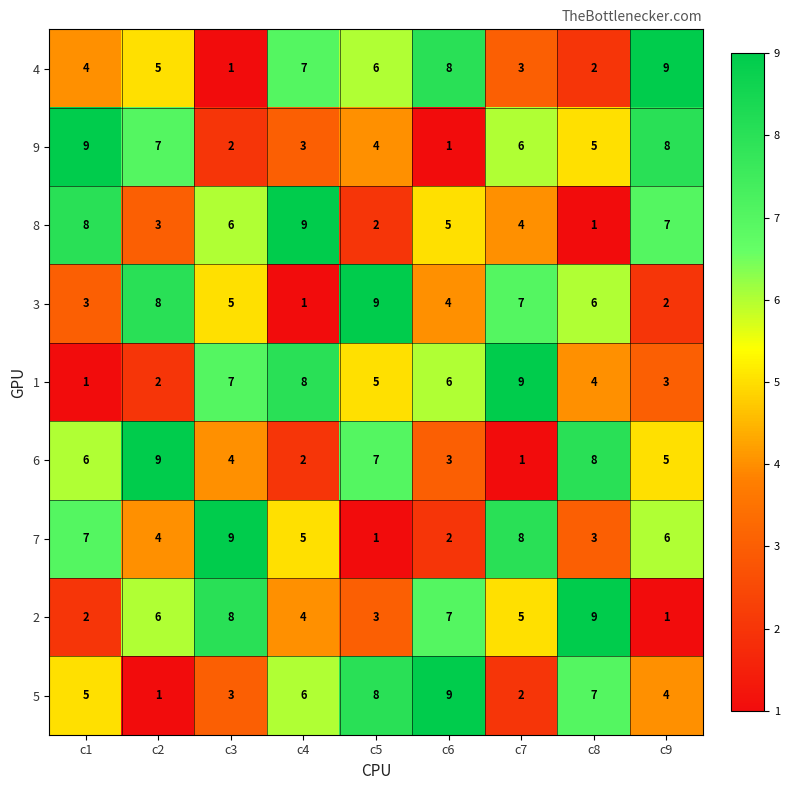

Is the value of 5 at c9 greater than the value of 1 at c7?

No